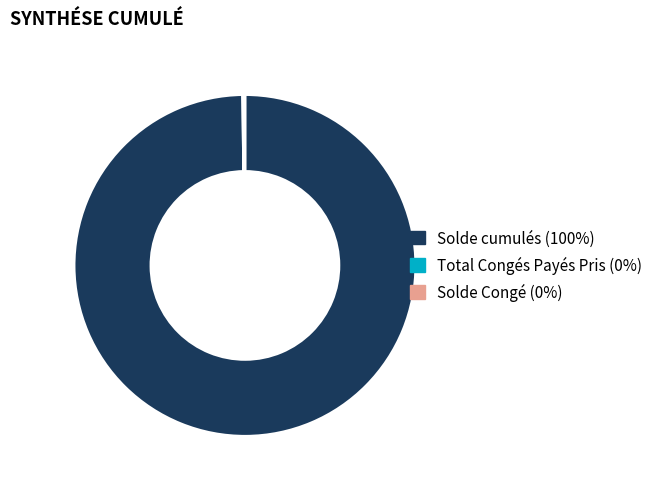

Is it true that Solde cumulés (100%) is 100% of the pie?

True